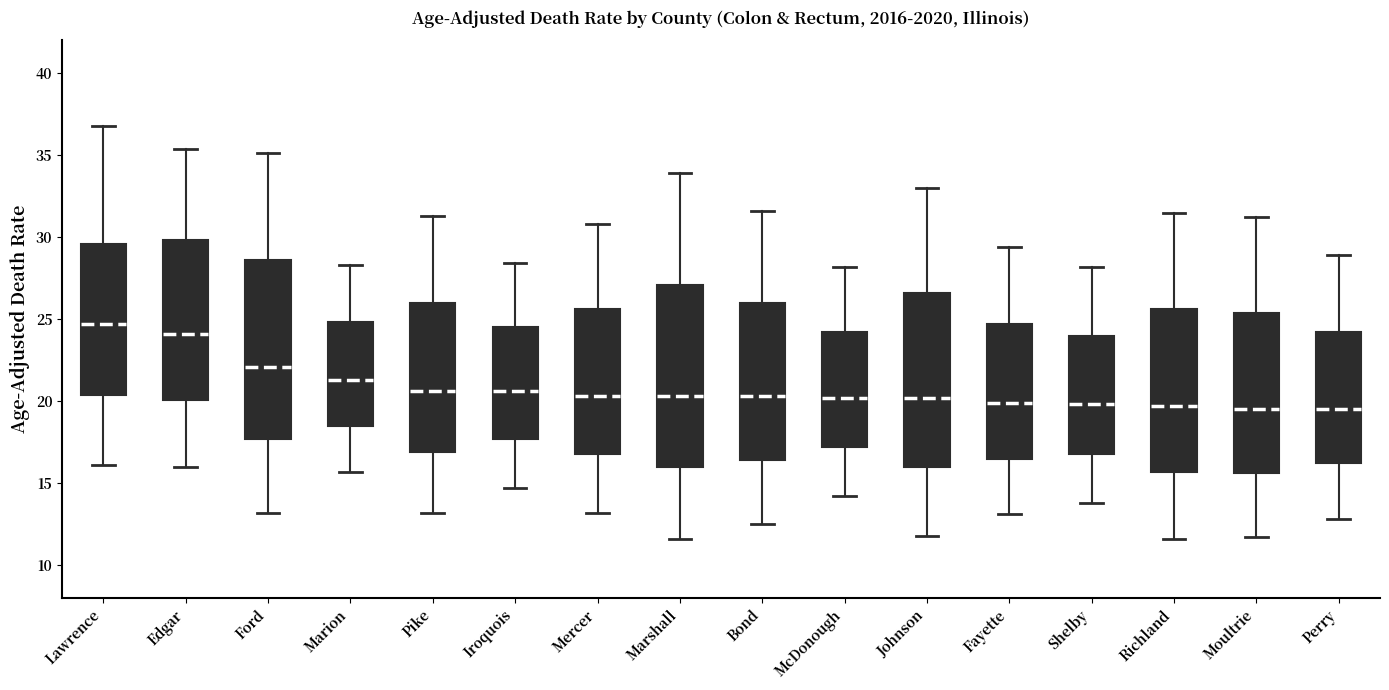

Where is the lower edge of the box for Pike on the y-axis? The values are not printed on the chart, so give them approximately, as read against the axis.

17.0